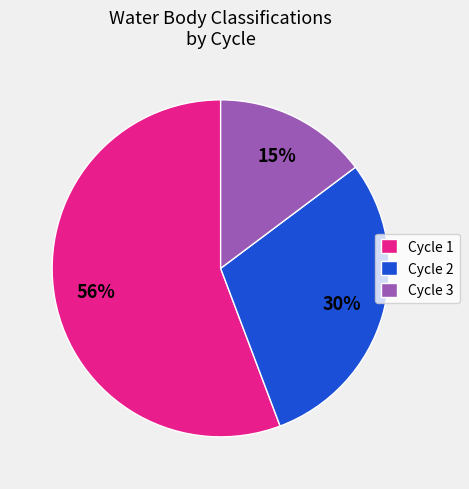

Count the number of slices in the pie.

3